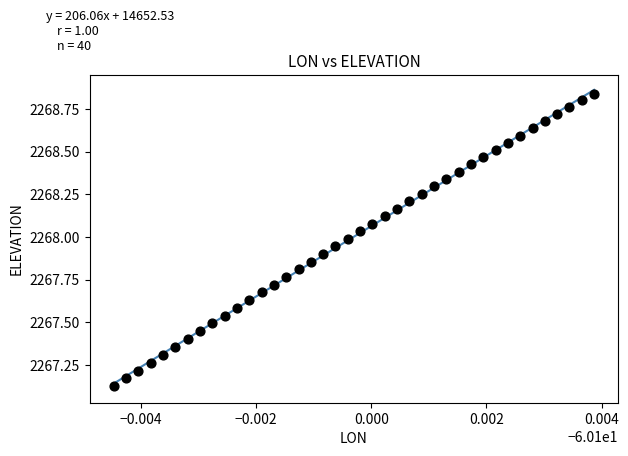

What is the range of Y values (max minus min)?

1.7